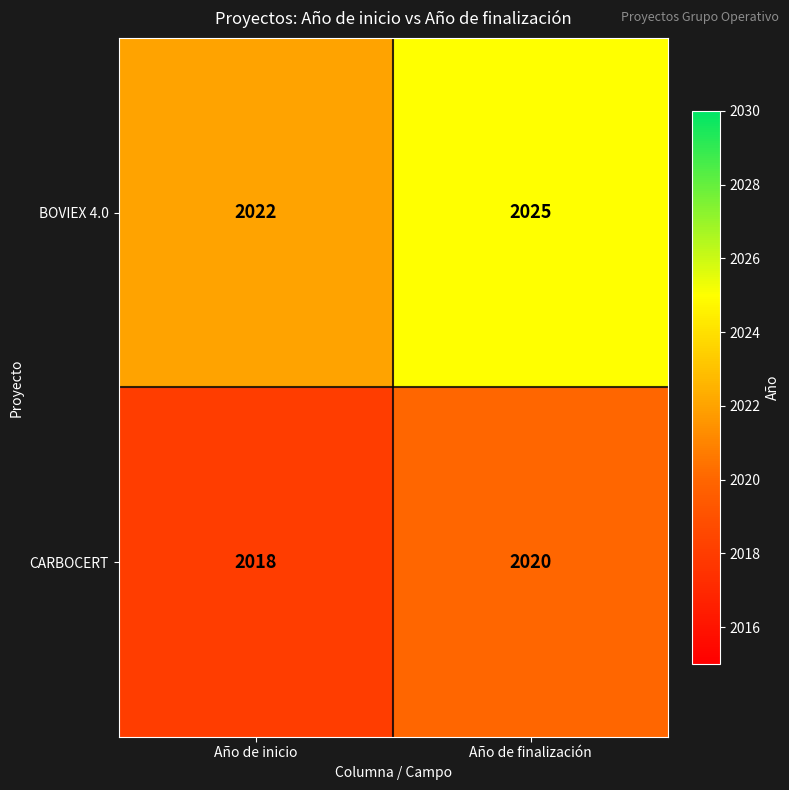

What is the spread (max minus min) of values at Año de finalización?

5